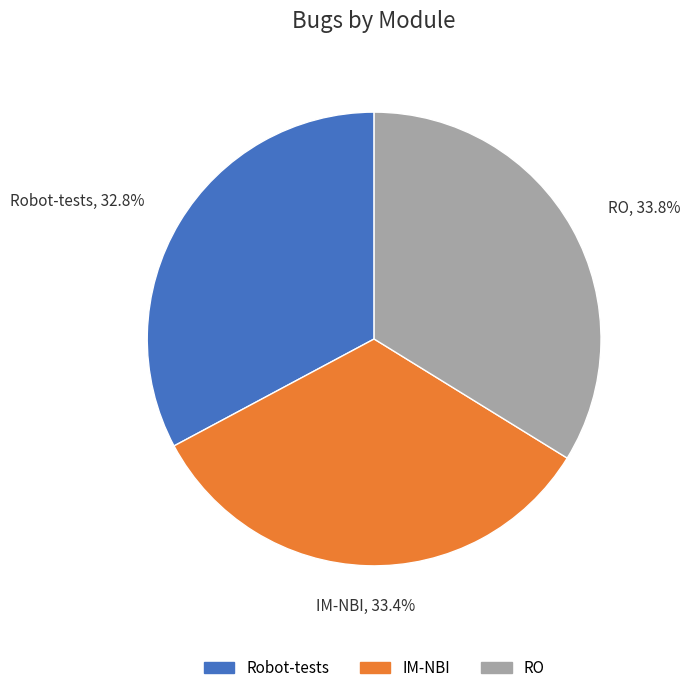

To the nearest percent, what is the average slice percentage?

33%